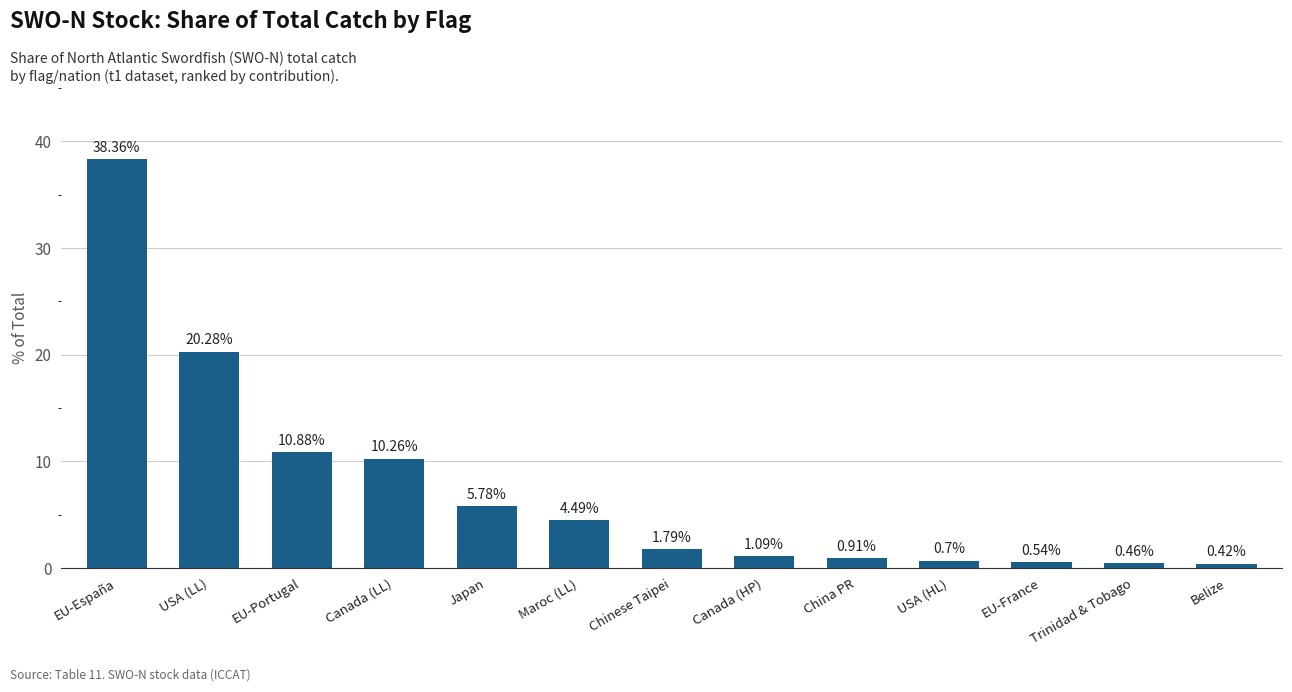

What is the label of the 6th bar from the right?

Canada (HP)